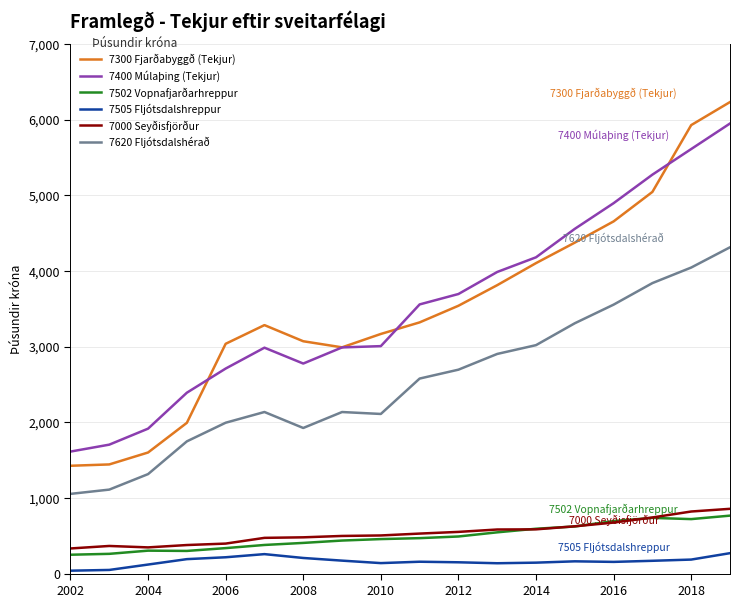

True or false: 7620 Fljótsdalshérað and 7505 Fljótsdalshreppur intersect in this chart.

False